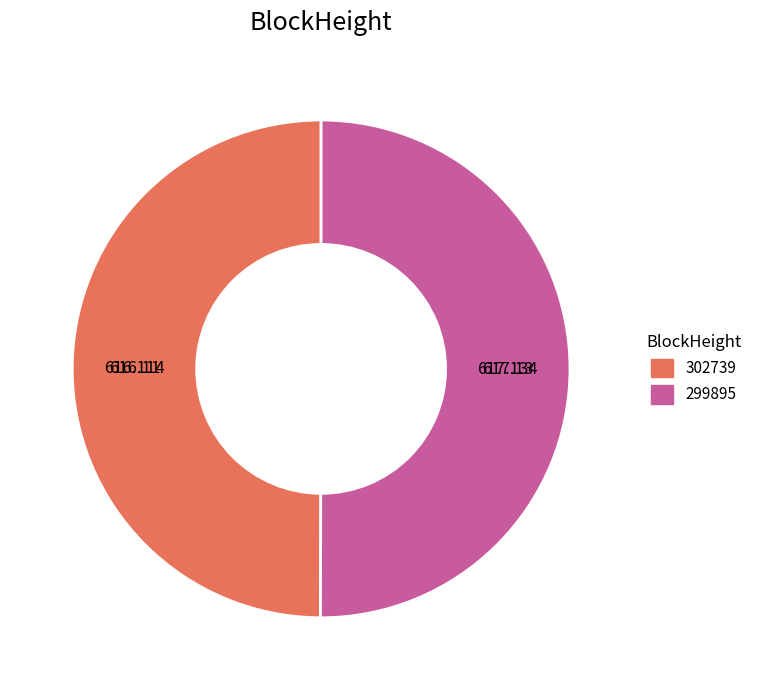

Do 302739 and 299895 together represent more than half of the pie?

Yes